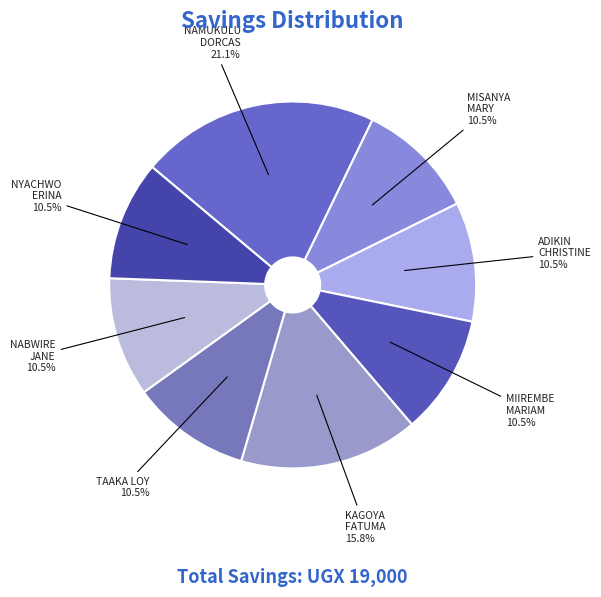

Approximately how many times larger is the value at NYACHWO ERINA compared to KAGOYA FATUMA?

0.7